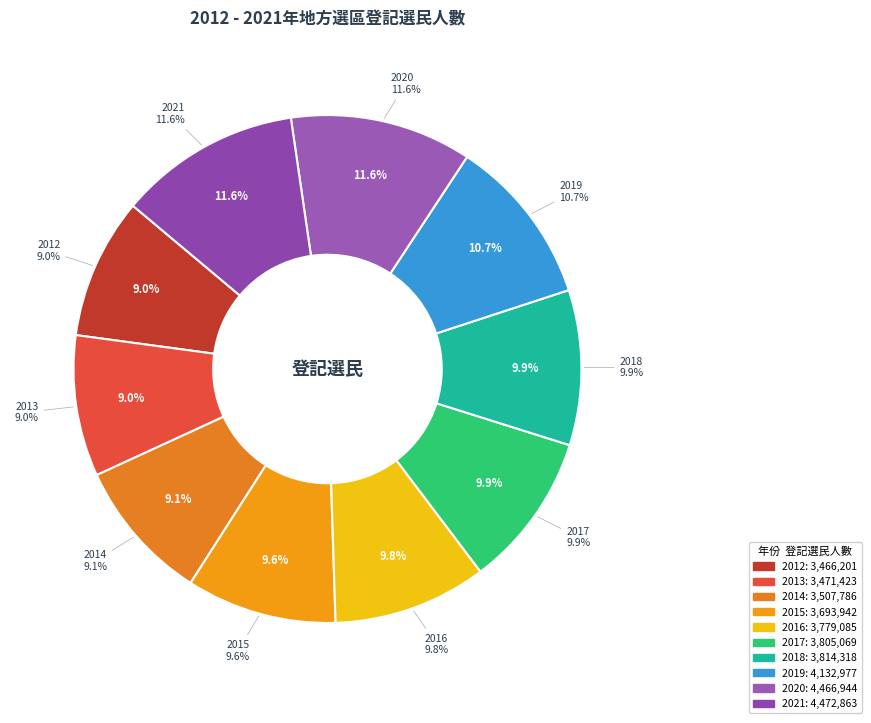

What percentage is NOT represented by 2021?

88.4%